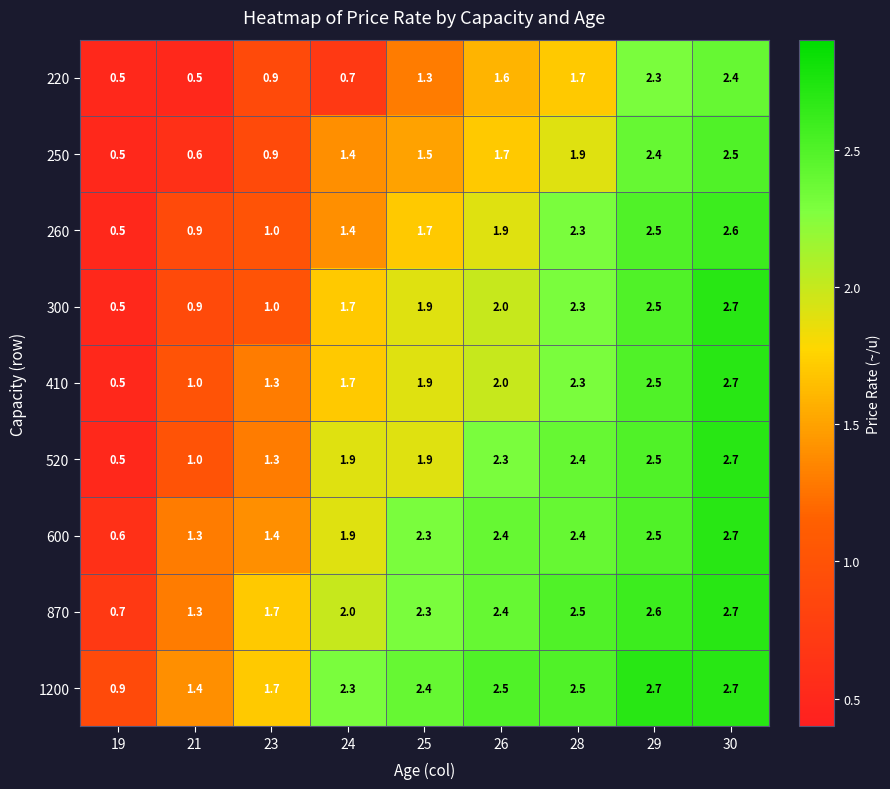

What is the maximum value shown in the chart?

2.7